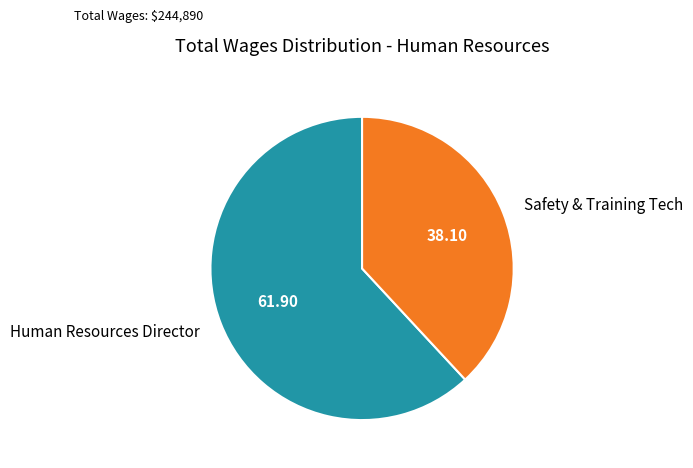

Approximately how many times larger is the value at Human Resources Director compared to Safety & Training Tech?

1.6